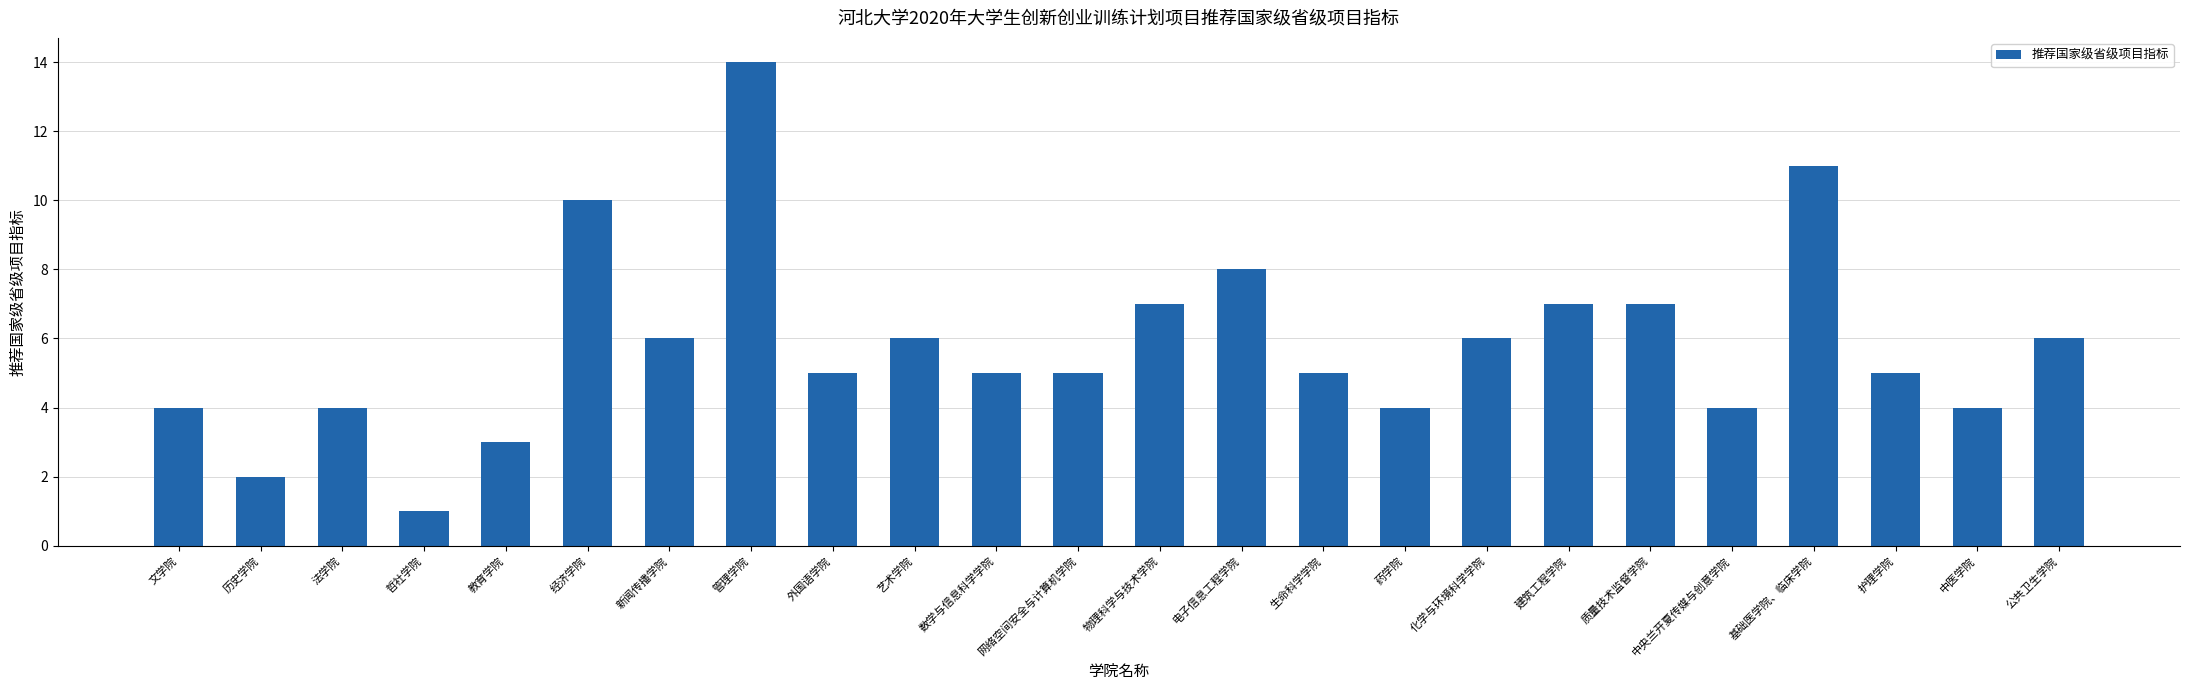

What is the label of the 17th bar from the left?

化学与环境科学学院